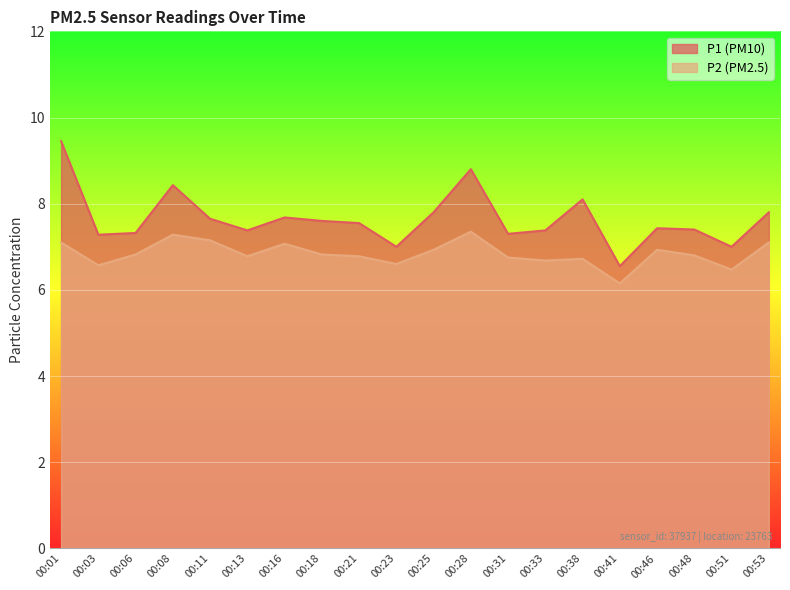

Reading left to right, list all the values displayed in this chart.

P1: 00:01=9.4	00:03=7.3	00:06=7.3	00:08=8.4	00:11=7.7	00:13=7.4	00:16=7.7	00:18=7.6	00:21=7.5	00:23=7.0	00:25=7.8	00:28=8.8	00:31=7.3	00:33=7.4	00:38=8.1	00:41=6.5	00:46=7.4	00:48=7.4	00:51=7.0	00:53=7.8
P2: 00:01=7.1	00:03=6.6	00:06=6.8	00:08=7.3	00:11=7.2	00:13=6.8	00:16=7.1	00:18=6.8	00:21=6.8	00:23=6.6	00:25=6.9	00:28=7.3	00:31=6.8	00:33=6.7	00:38=6.7	00:41=6.2	00:46=6.9	00:48=6.8	00:51=6.5	00:53=7.1